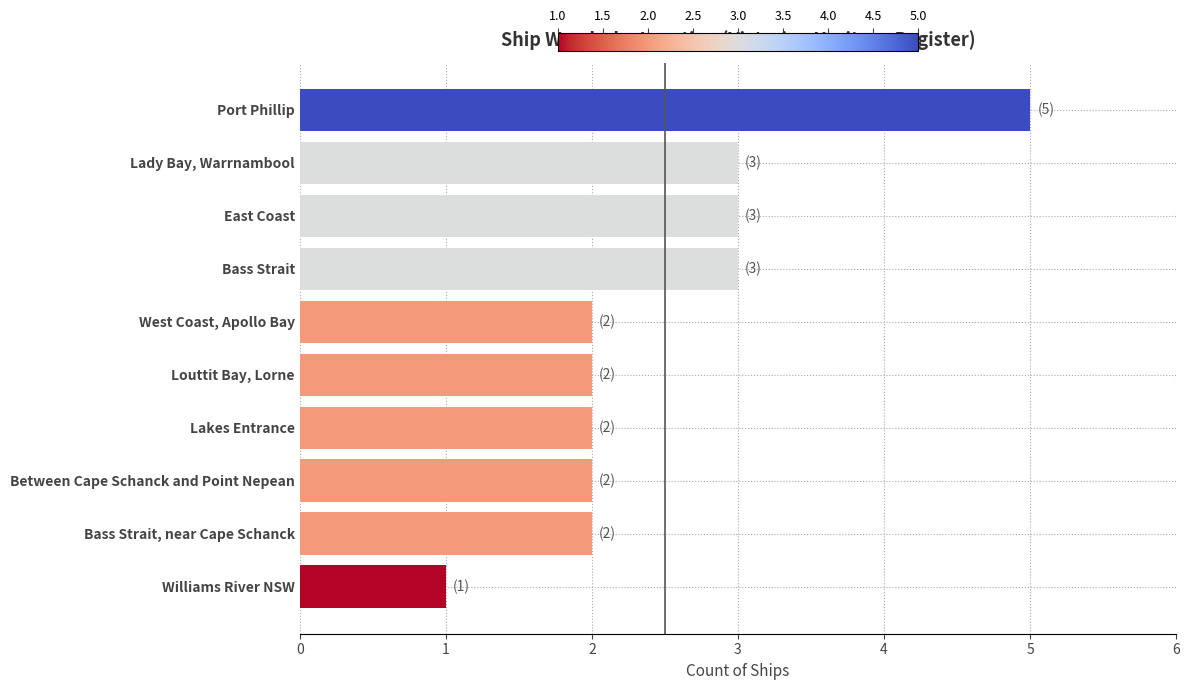

The value at Louttit Bay, Lorne is 2. True or false?

True